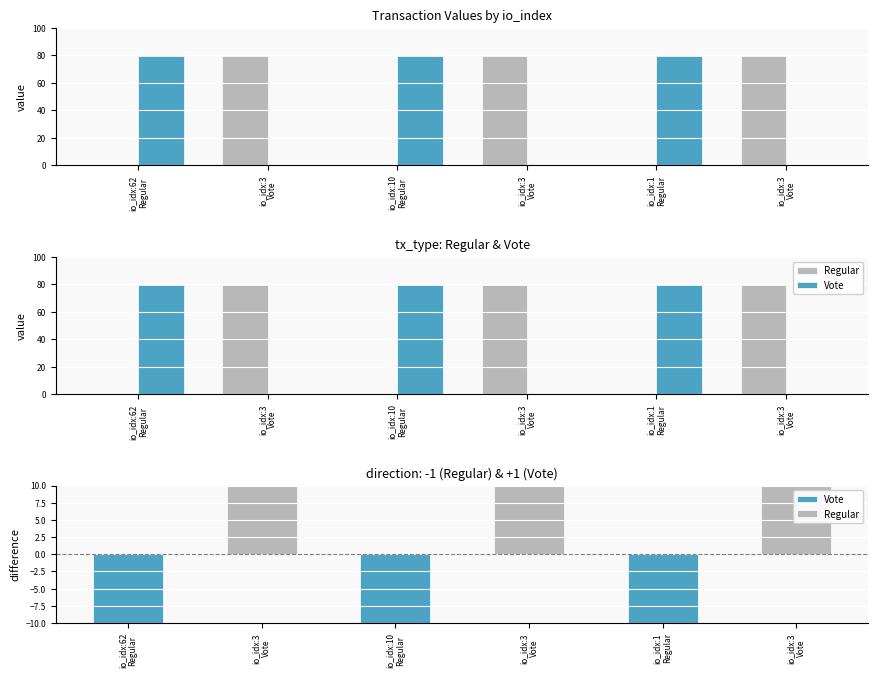

At how many categories does at least one series exceed 29?

6